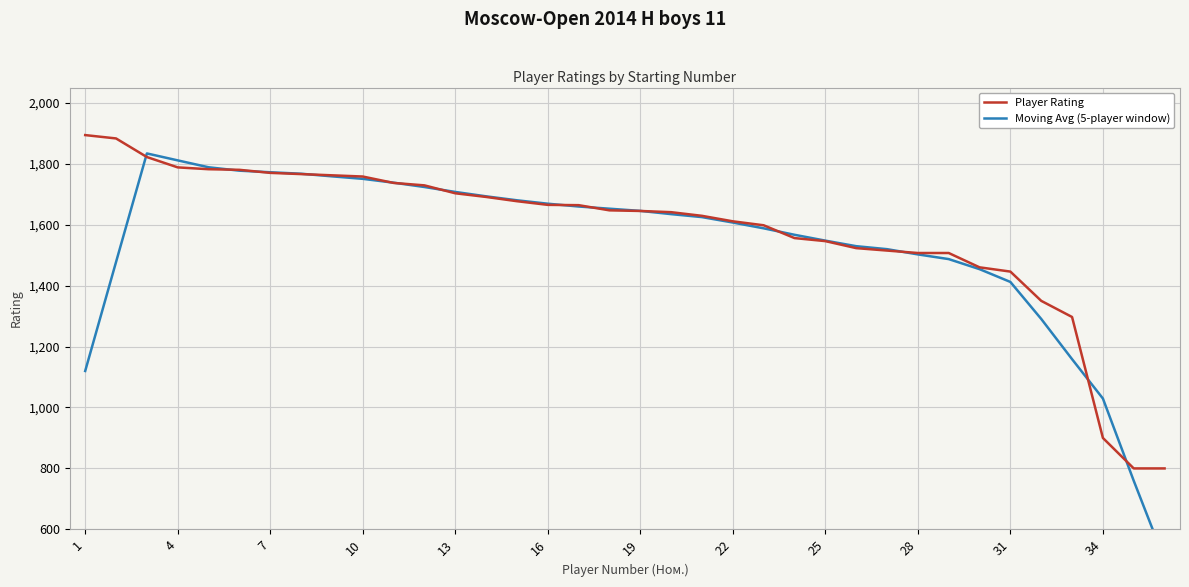

What are all the series names shown in the legend?

Player Rating, Moving Avg (5-player window)